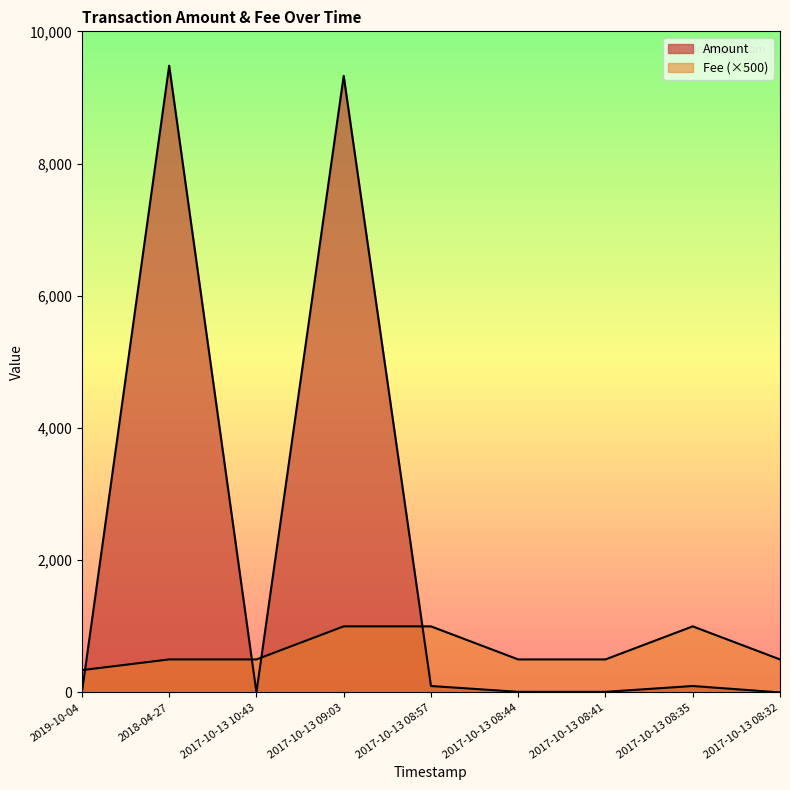

At which category is the sum across all series the highest?

2017-10-13 09:03